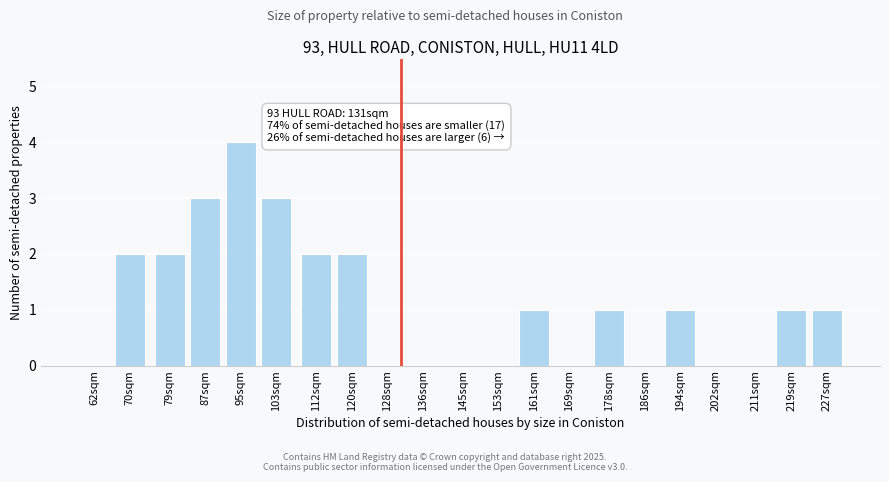

Reading right to left, what are all the values shown in this chart?

227sqm=1	219sqm=1	211sqm=0	202sqm=0	194sqm=1	186sqm=0	178sqm=1	169sqm=0	161sqm=1	153sqm=0	145sqm=0	136sqm=0	128sqm=0	120sqm=2	112sqm=2	103sqm=3	95sqm=4	87sqm=3	79sqm=2	70sqm=2	62sqm=0